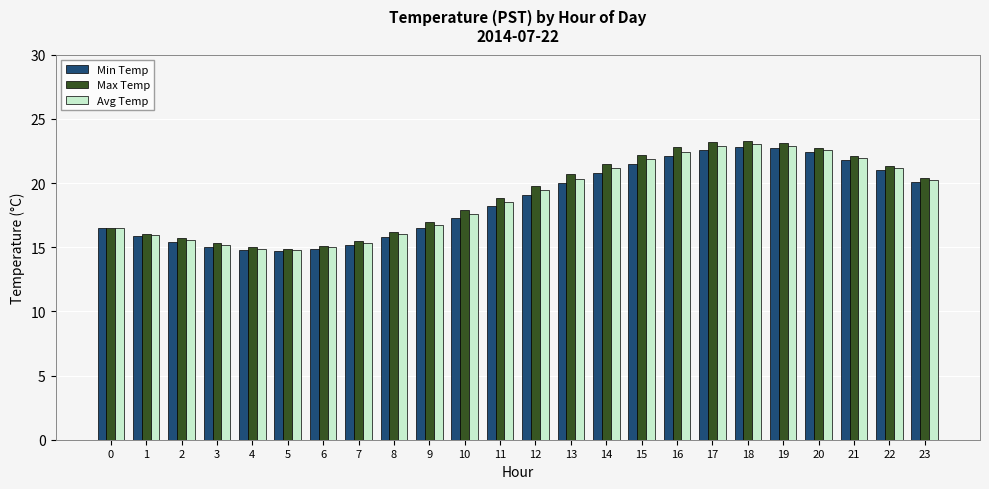

What is the total value across all series at 3?

45.5